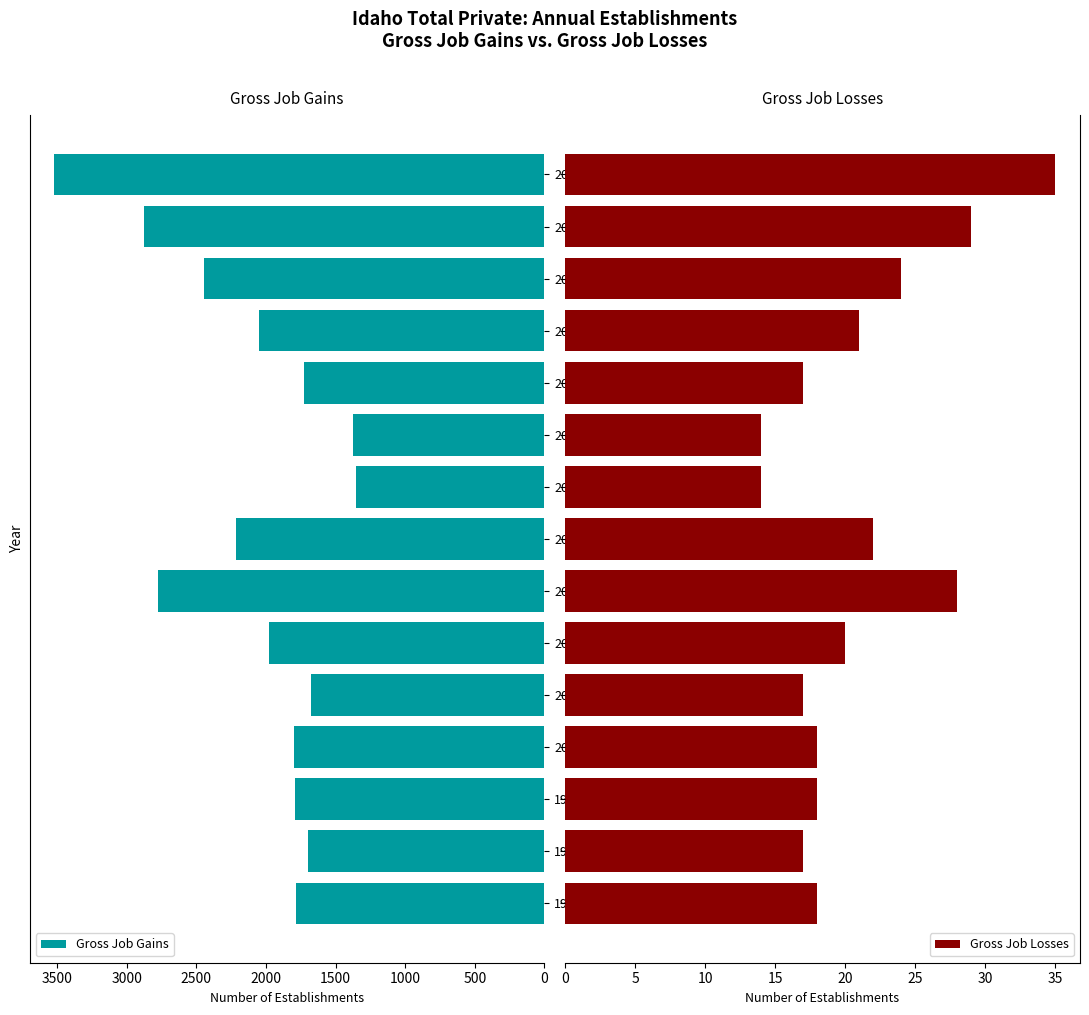

Which series has the largest total across all categories?

Gross Job Gains